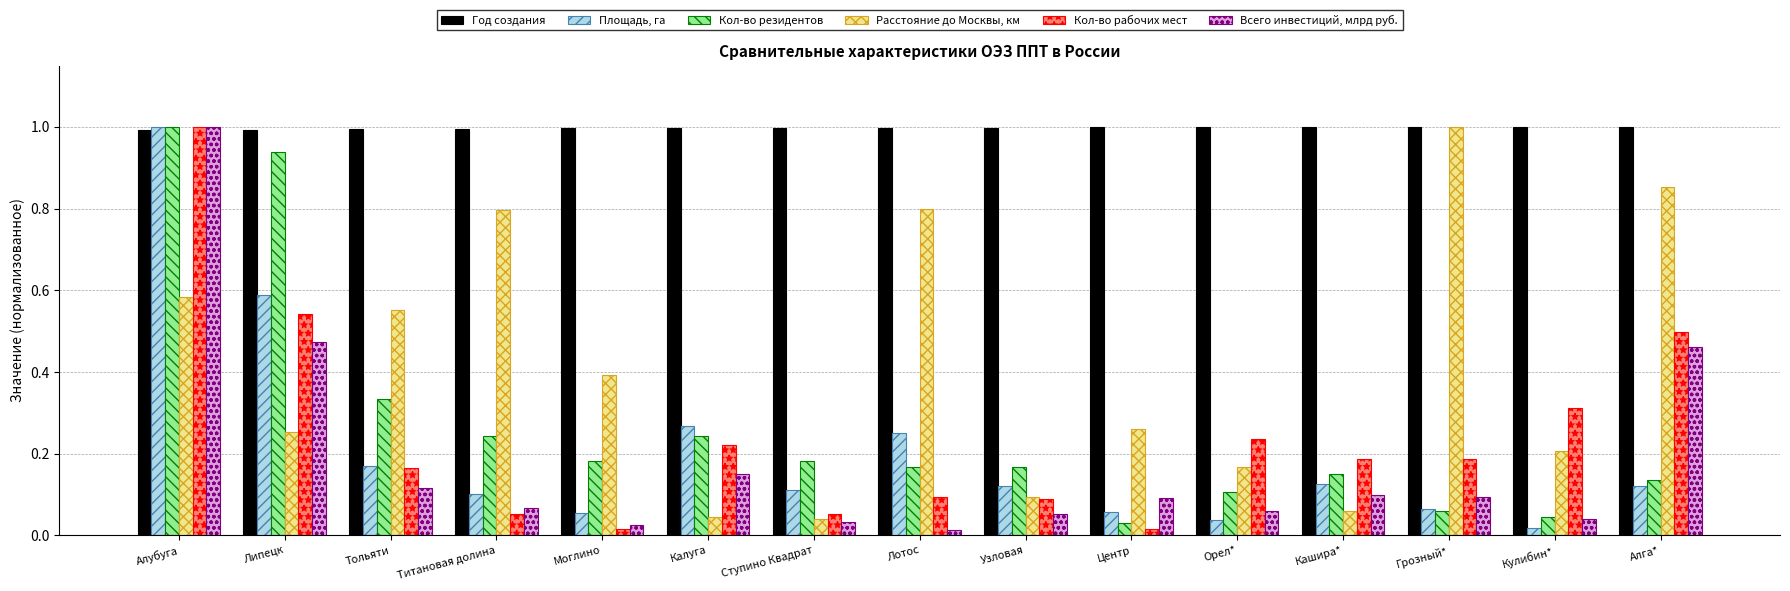

At Лотос, list the series in order from largest to smallest.

Год создания, Расстояние до Москвы, км, Площадь, га, Кол-во резидентов, Кол-во рабочих мест, Всего инвестиций, млрд руб.